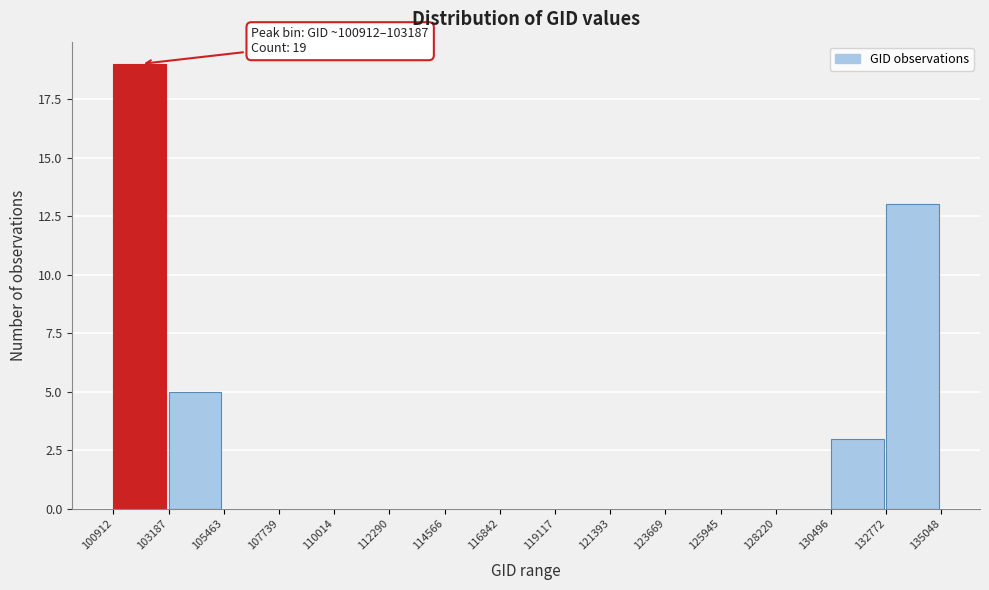

Which range on the x-axis has the tallest bar?

100912 to 103187